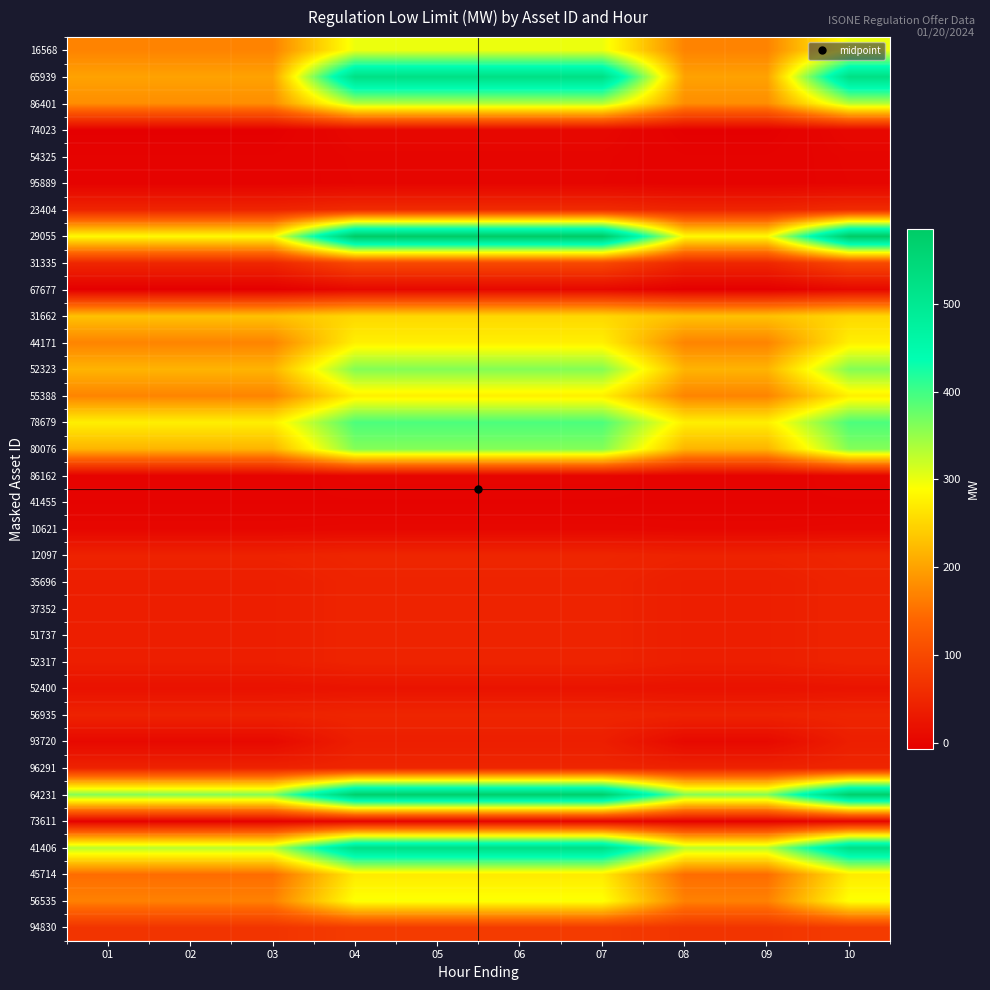

What is the spread (max minus min) of values at 04?

585.0